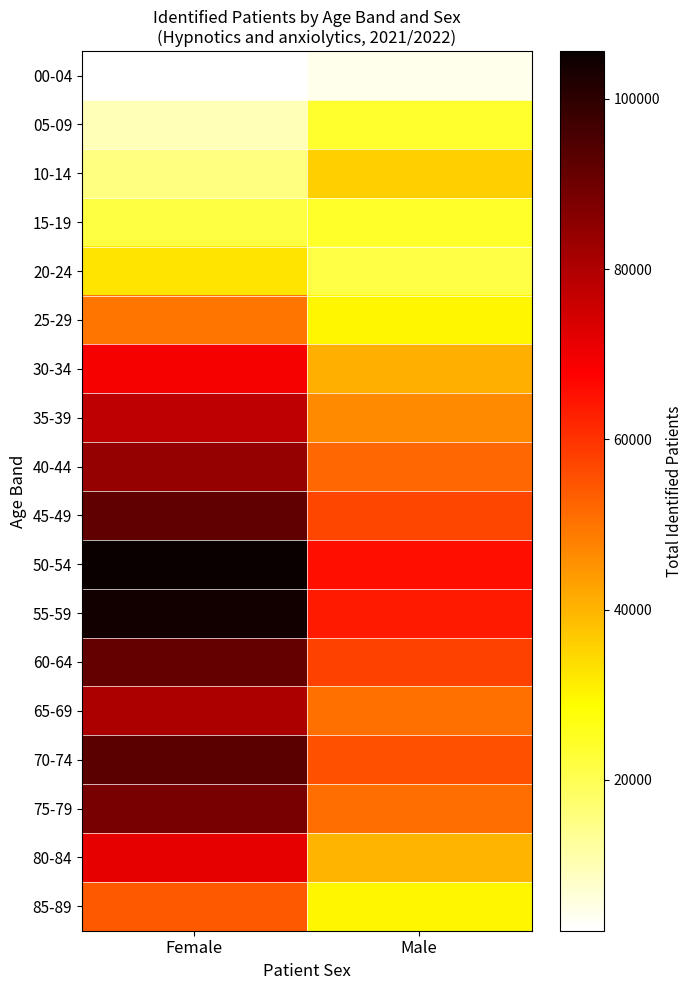

Which series has the largest range (max minus min)?

50-54